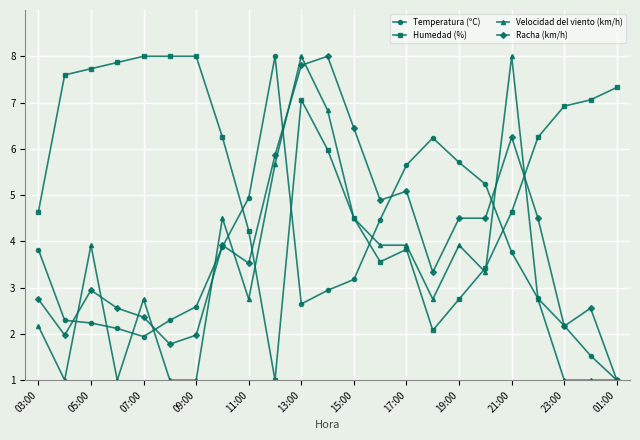

What is the difference between the second highest and minimum values in the Humedad (%) series?

7.0